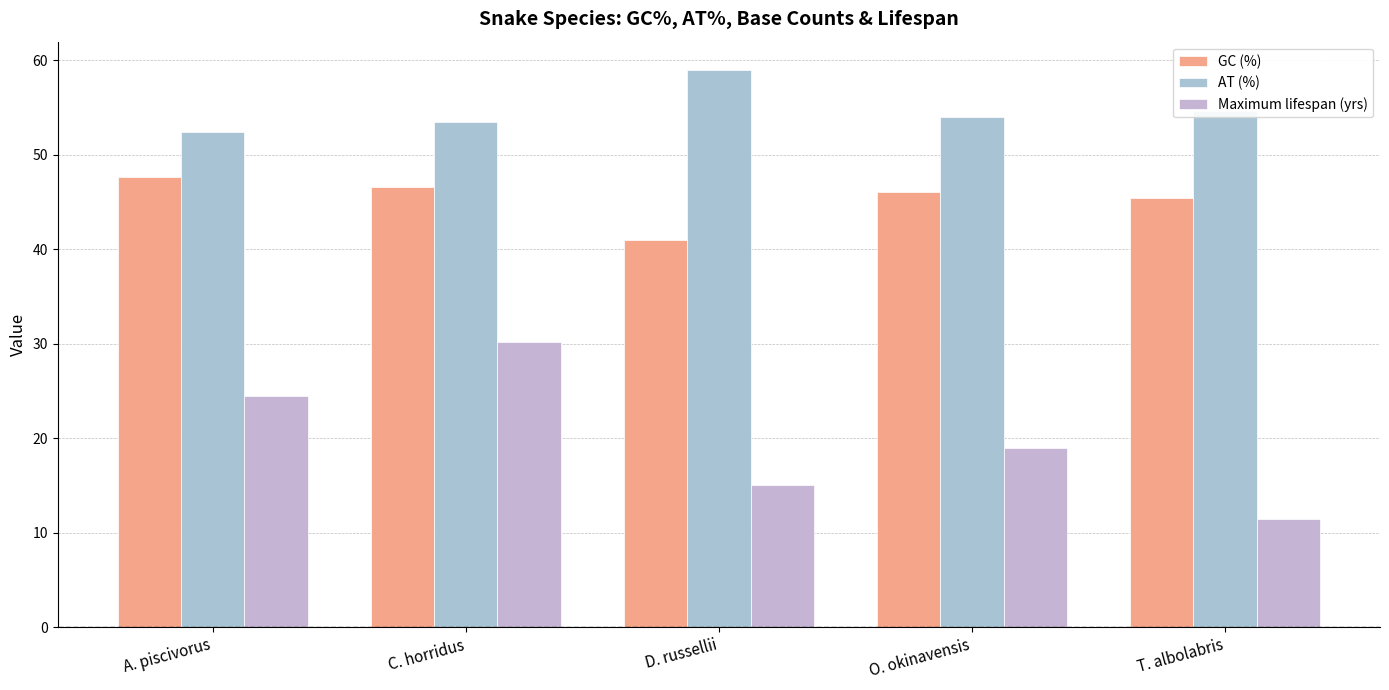

What is the label of the 2nd bar from the left?

C. horridus